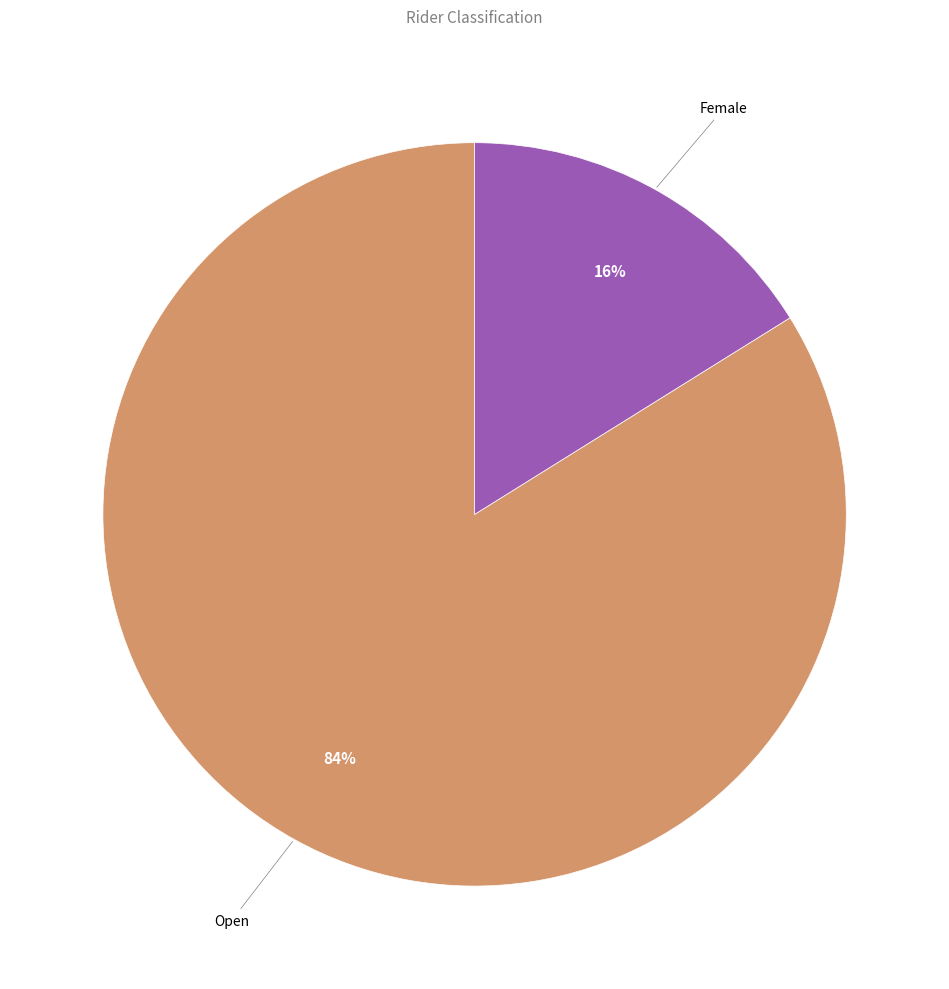

How many slices are in this pie chart?

2